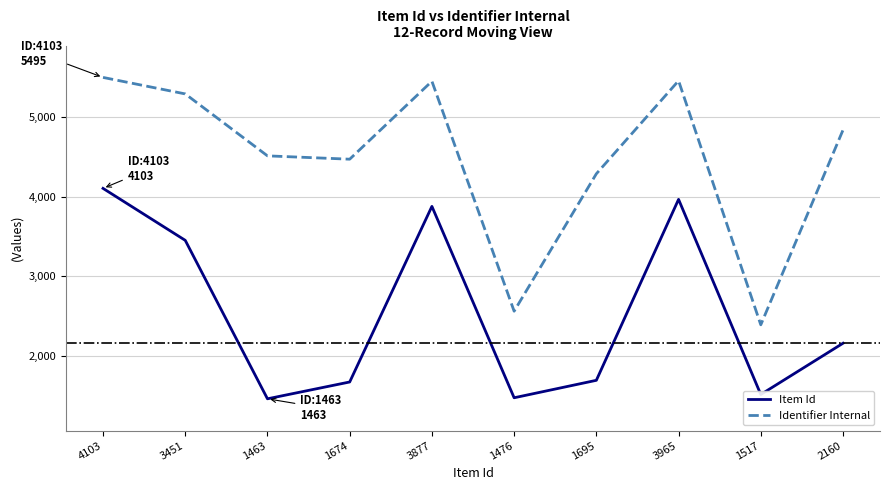

Is this an area chart (filled region under the line)?

No